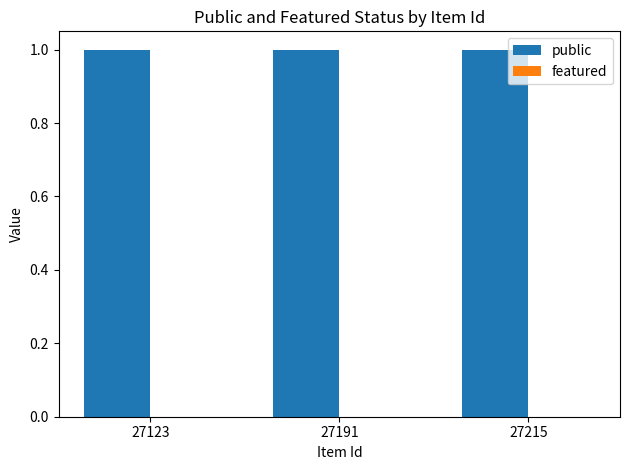

The value of featured at 27215 is 0. True or false?

True